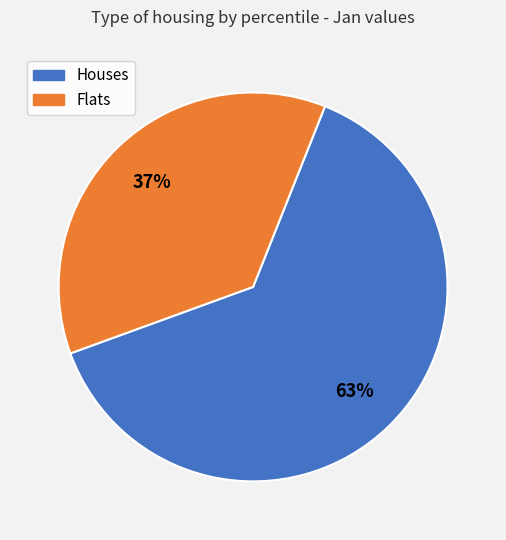

Is there a majority slice in this chart?

Yes